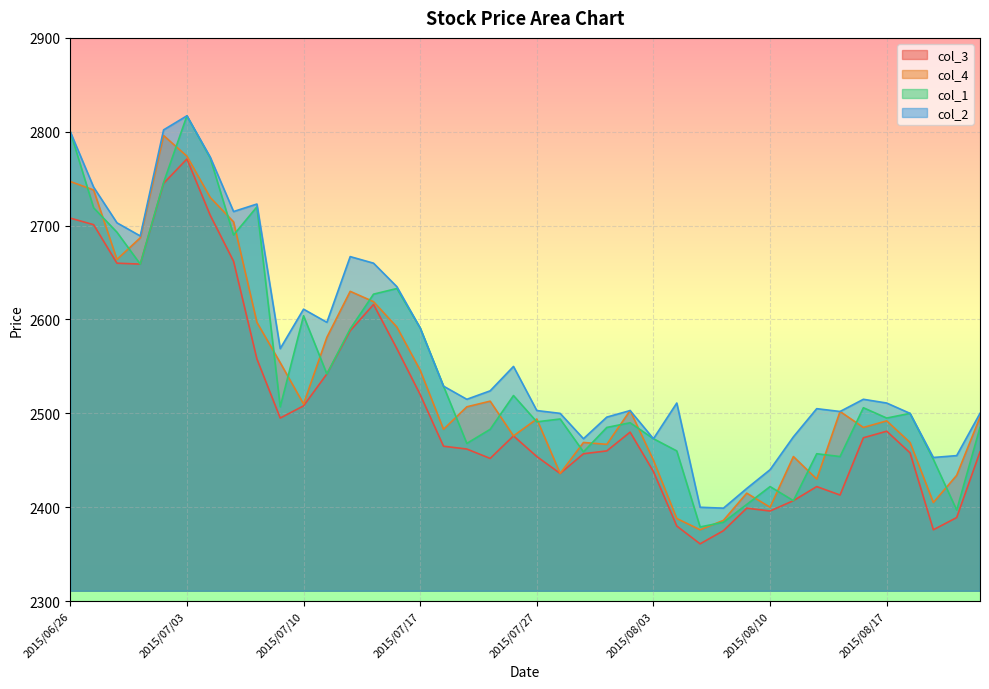

Reading left to right, extract all data points from this chart.

col_3: 2708	2701	2660	2659	2745	2771	2711	2662	2558	2495	2508	2542	2588	2616	2569	2520	2465	2462	2452	2476	2454	2436	2457	2460	2480	2438	2380	2361	2375	2399	2396	2407	2422	2413	2474	2481	2458	2376	2389	2459
col_4: 2747	2738	2664	2687	2796	2774	2730	2704	2597	2554	2510	2581	2630	2619	2592	2546	2483	2507	2513	2476	2494	2436	2469	2467	2503	2450	2388	2376	2386	2415	2400	2454	2430	2502	2485	2492	2469	2405	2434	2496
col_1: 2800	2719	2693	2659	2746	2817	2772	2690	2720	2507	2604	2542	2590	2627	2633	2591	2529	2468	2483	2519	2491	2494	2459	2485	2490	2473	2460	2379	2384	2403	2422	2407	2457	2454	2506	2495	2500	2451	2397	2485
col_2: 2800	2741	2703	2689	2802	2817	2773	2715	2723	2569	2611	2597	2667	2660	2635	2591	2529	2515	2524	2550	2503	2500	2473	2496	2503	2473	2511	2400	2399	2420	2440	2475	2505	2502	2515	2511	2500	2453	2455	2500